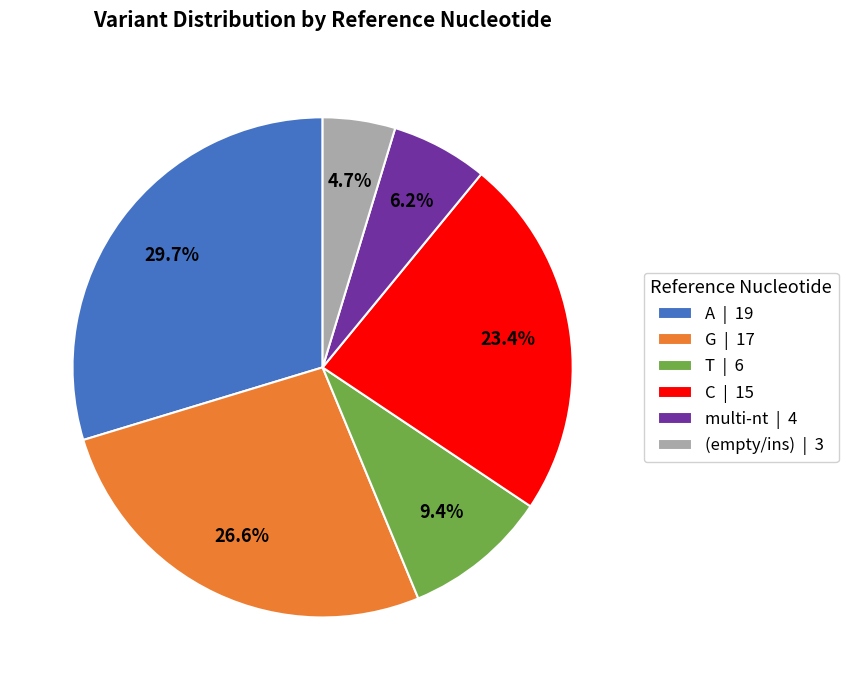

Rank the categories by value from highest to lowest.

A | 19, G | 17, C | 15, T | 6, multi-nt | 4, (empty/ins) | 3